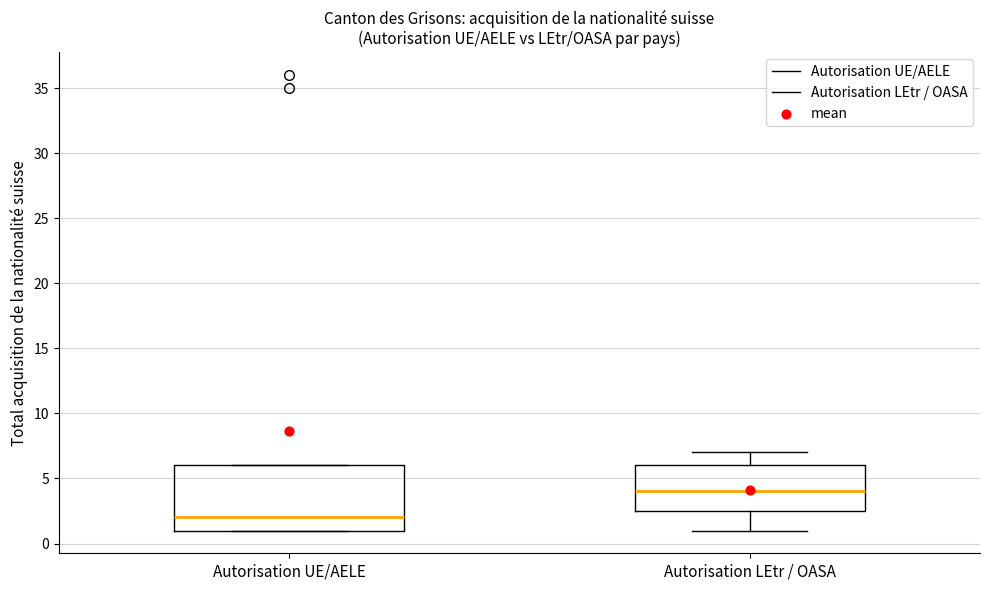

Which box's median line is the lowest?

Autorisation UE/AELE